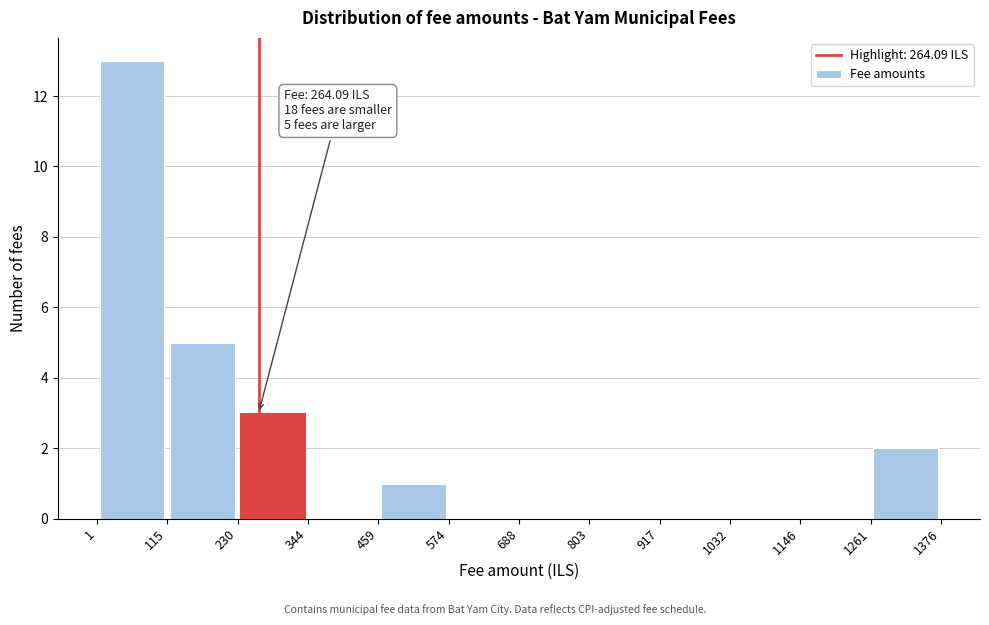

Over which range of the x-axis is the bar tallest?

1 to 115